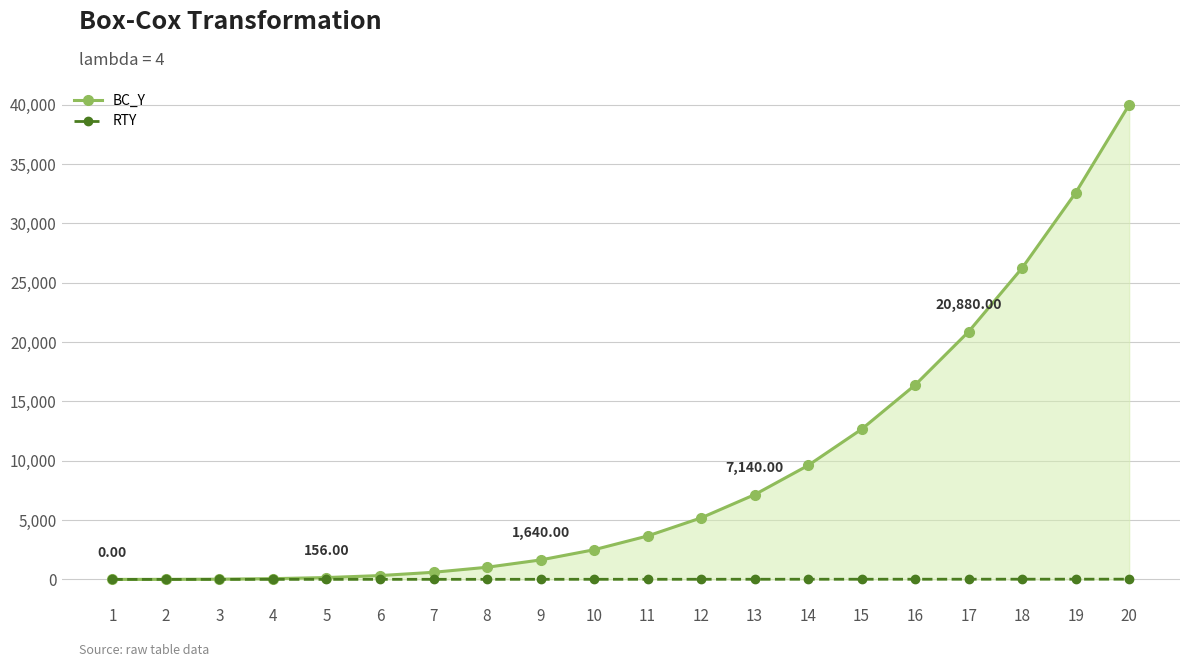

What is the maximum value shown in the chart?

39999.8